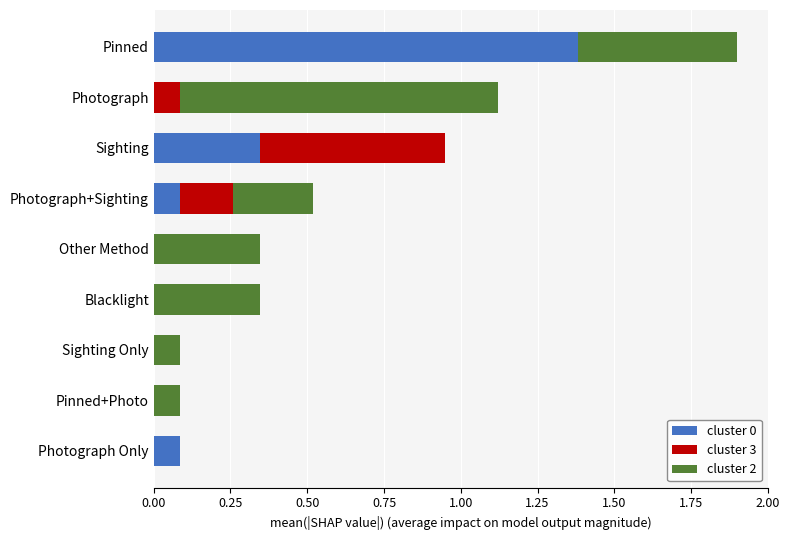

The cluster 0 series shows 0.0 at Photograph Only. True or false?

False